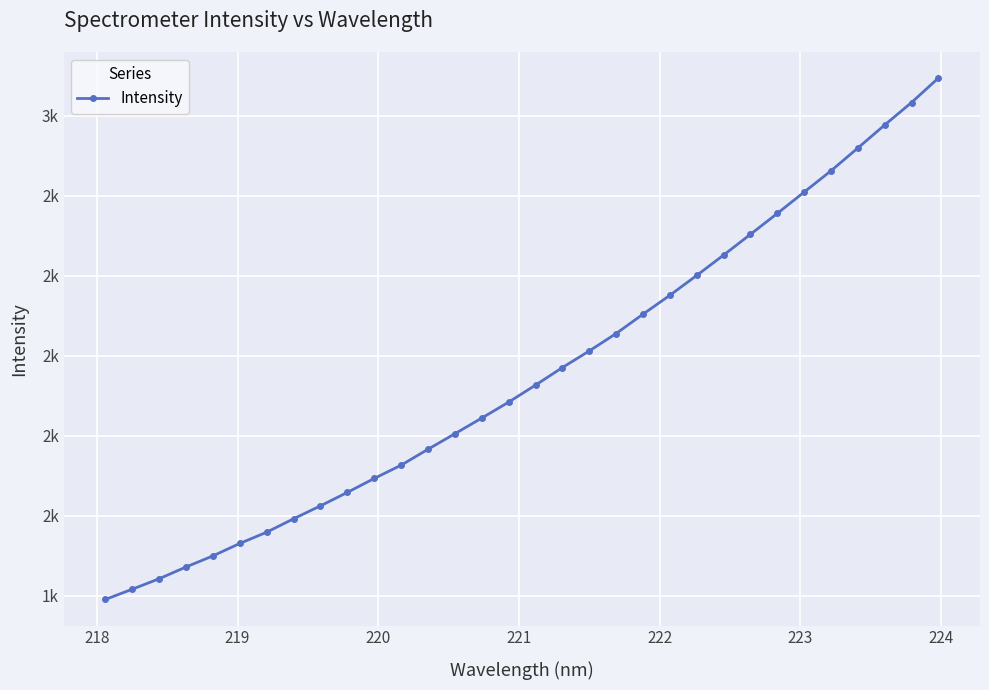

Does the chart have visible grid lines?

Yes